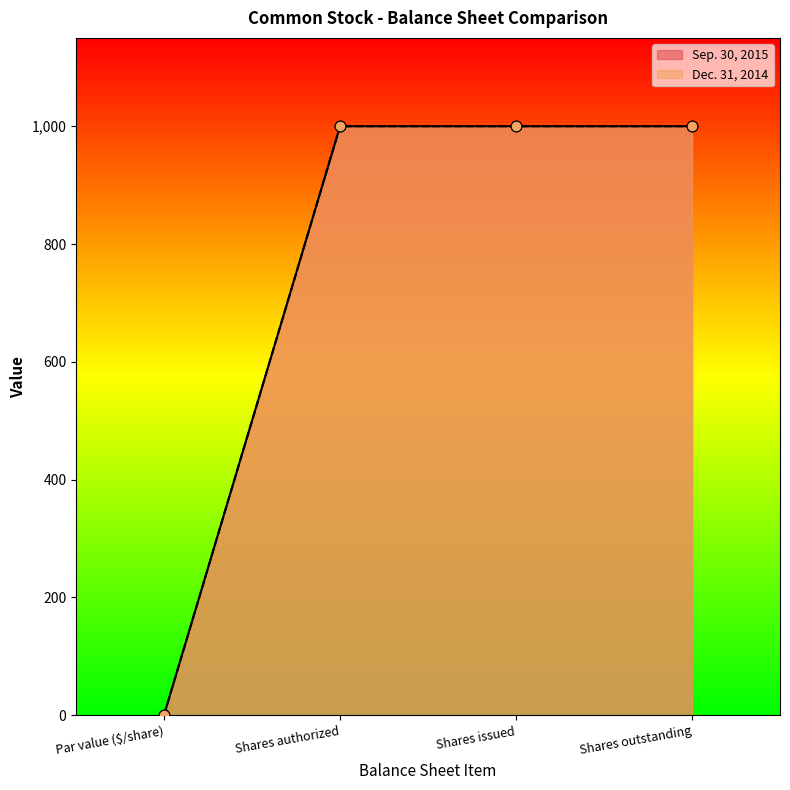

What are all the series names shown in the legend?

Sep. 30, 2015, Dec. 31, 2014